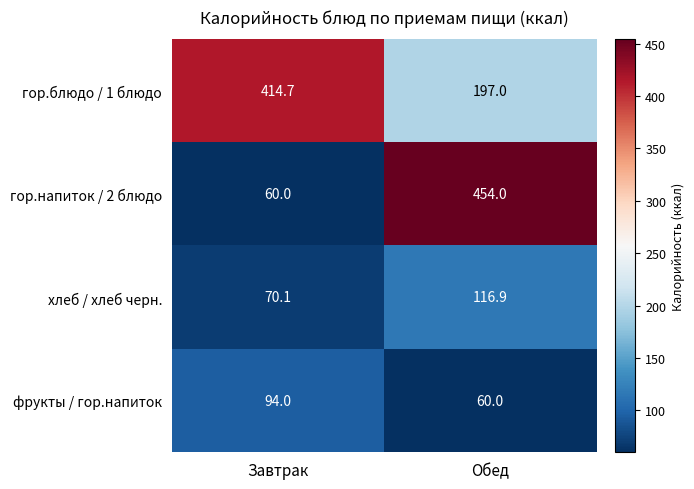

True or false: гор.напиток / 2 блюдо has a value of 736.4 at Обед.

False